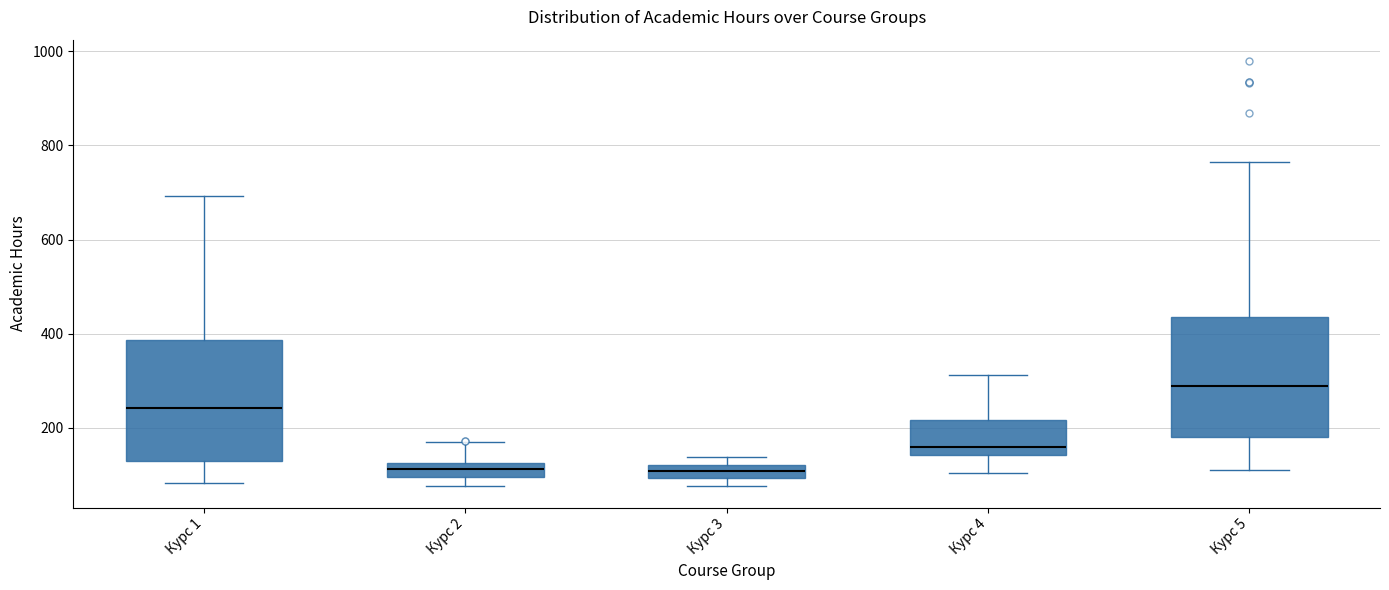

Where does the median line of the box for Курс 1 sit on the y-axis? The values are not printed on the chart, so give them approximately, as read against the axis.

240